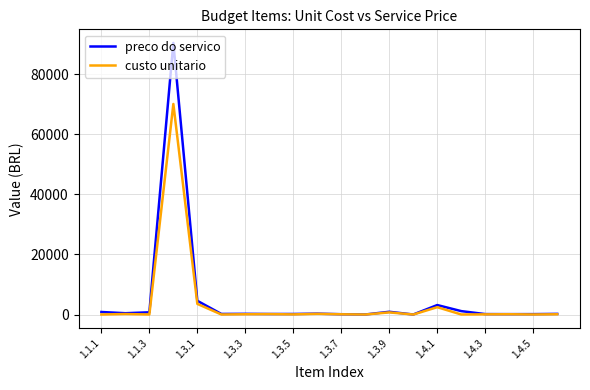

What is the maximum value for preco do servico?

90482.5